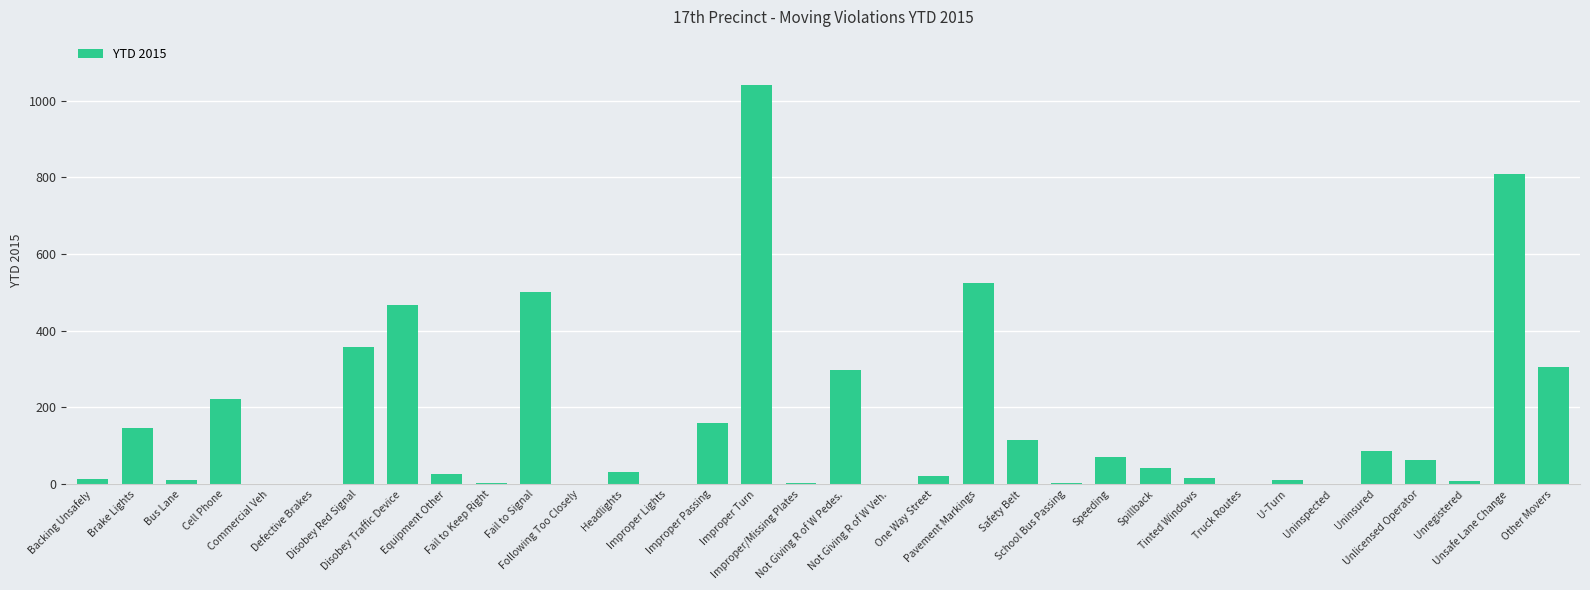

What is the maximum value shown in the chart?

1041